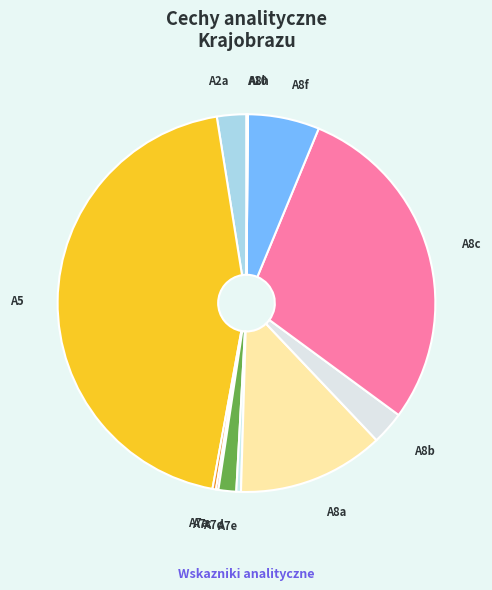

Is A7a the majority of the pie?

No